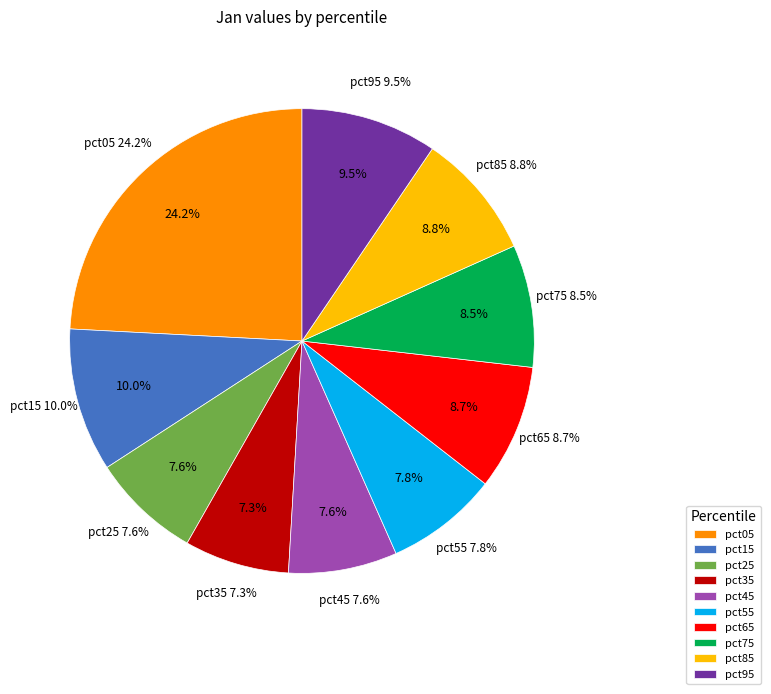

To the nearest percent, what percentage of the pie is pct45?

8%